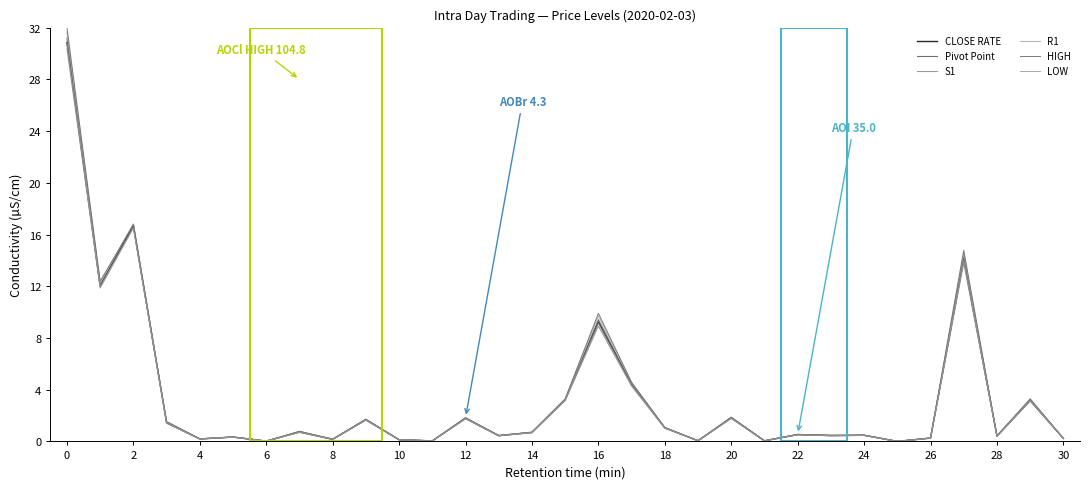

Does the chart have visible grid lines?

No